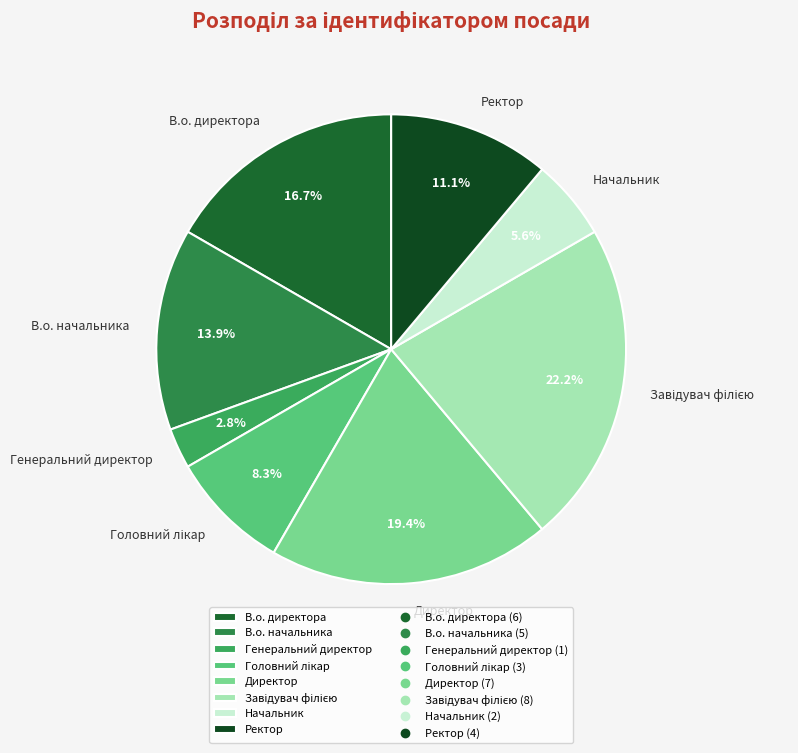

Between Ректор and Начальник, which is larger?

Ректор